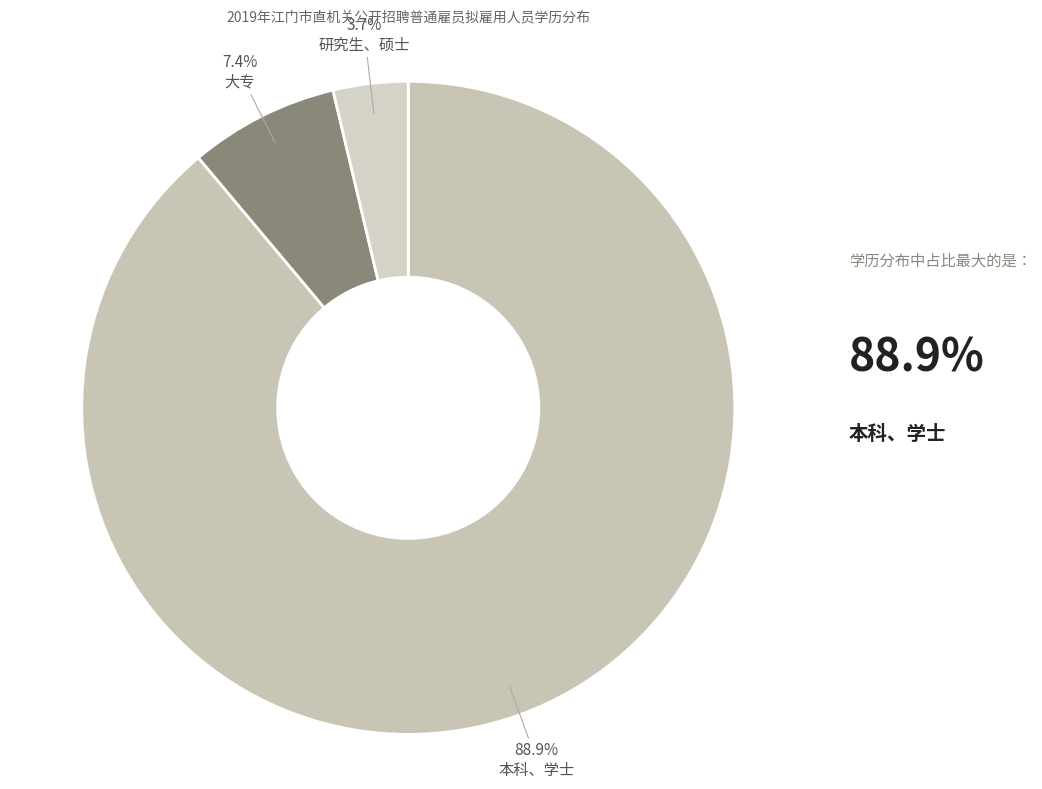

What is the smallest slice in the pie chart?

研究生、硕士